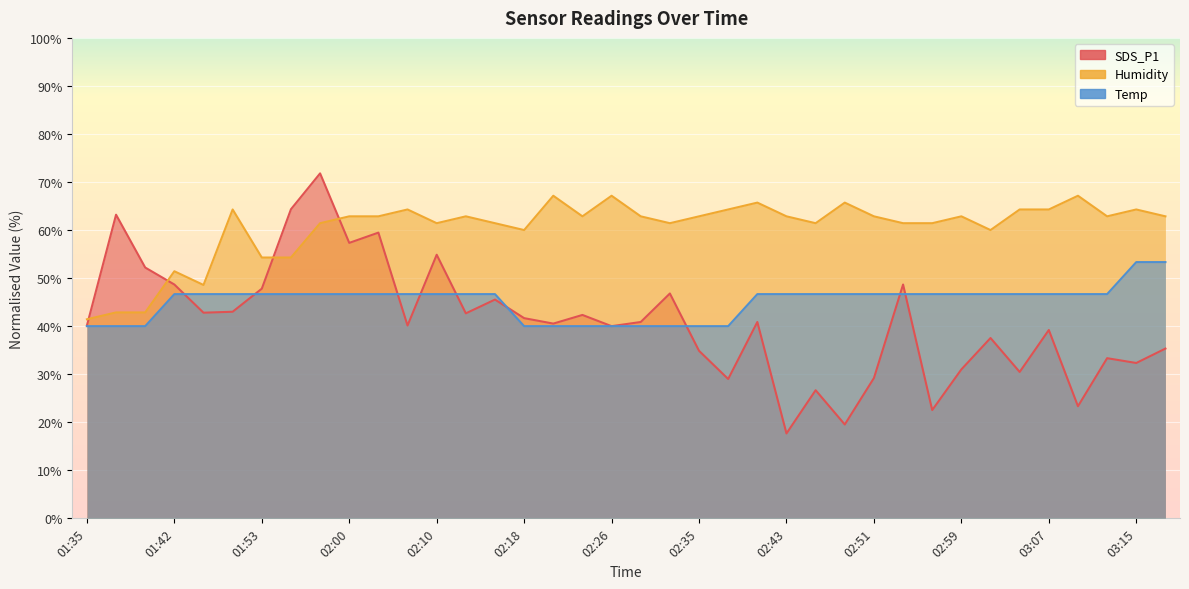

What is the maximum value shown in the chart?

71.8